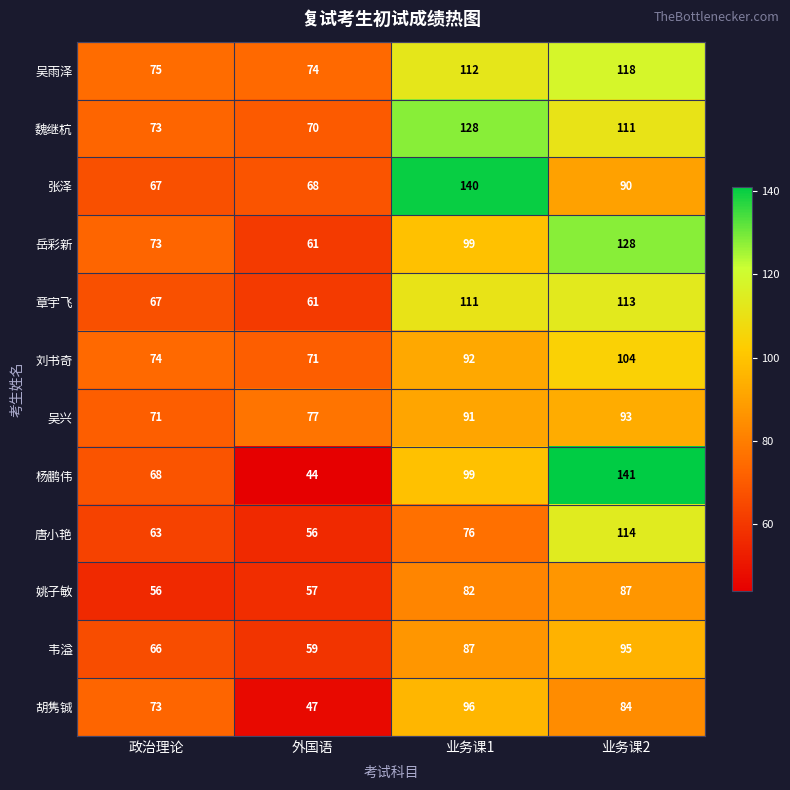

What is the total value across all series at 业务课2?

1278